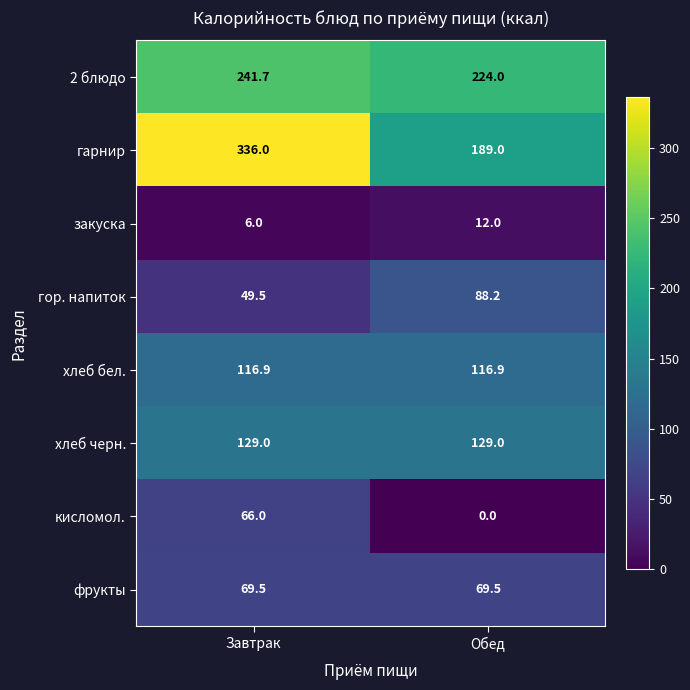

At which category is the sum across all series the highest?

Завтрак